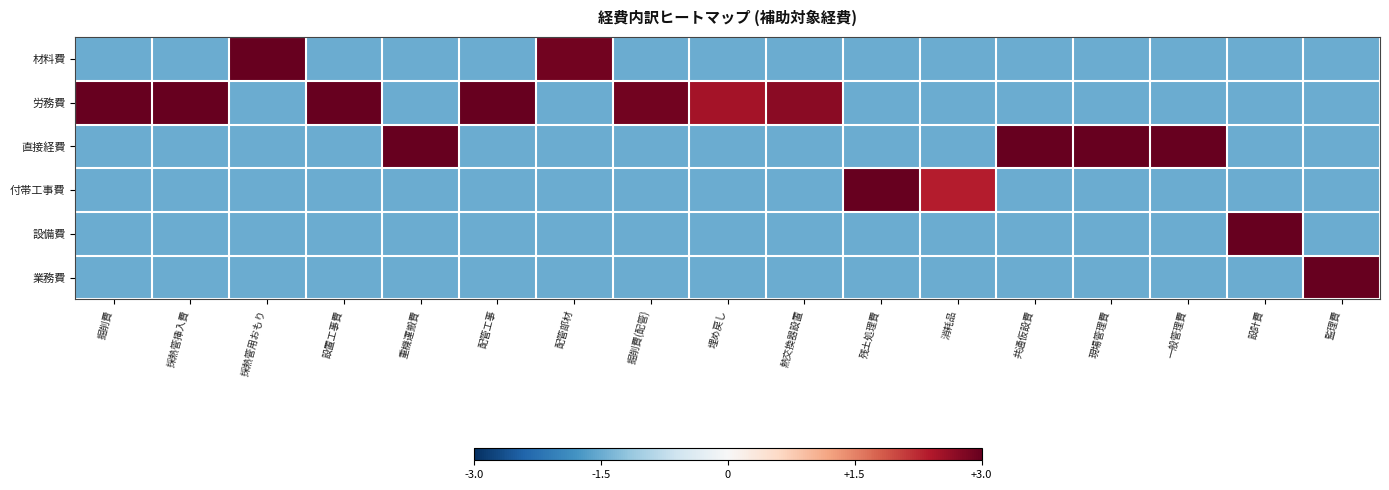

What is the total value across all series at 掘削費?

-3.1